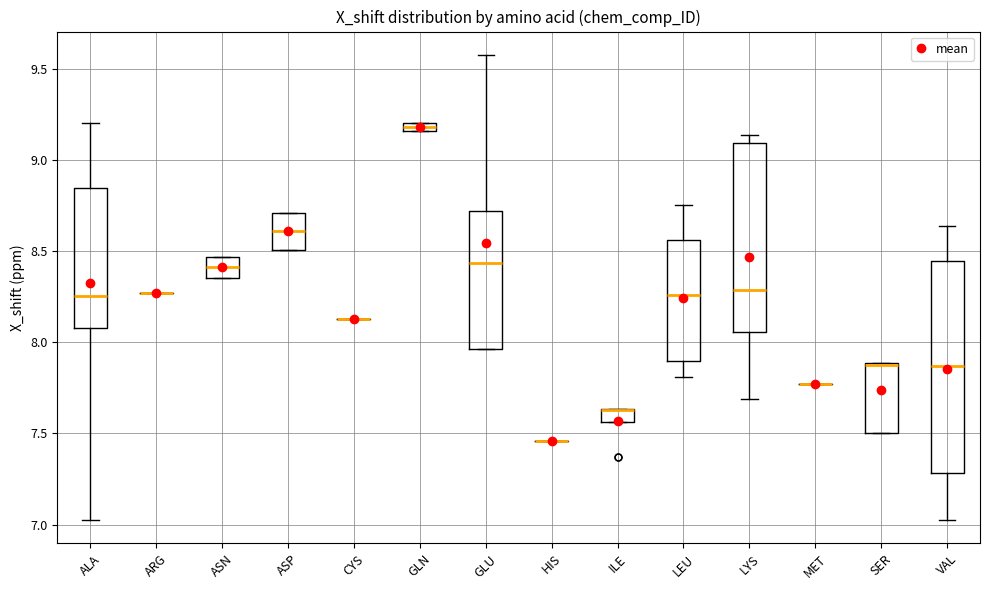

Comparing the boxes themselves (not the whiskers), which one is the tallest?

VAL